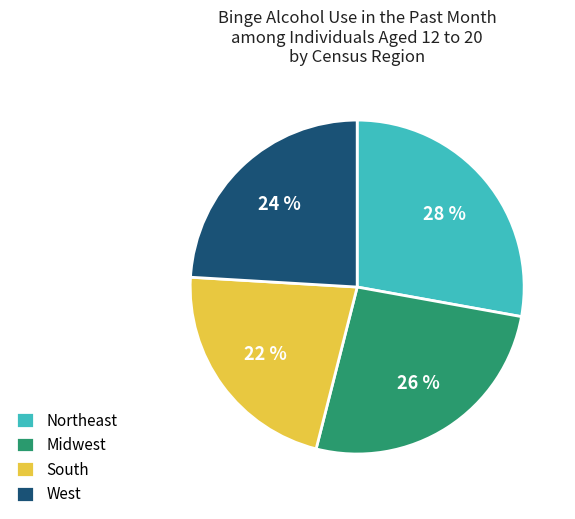

Does South account for over 50% of the chart?

No